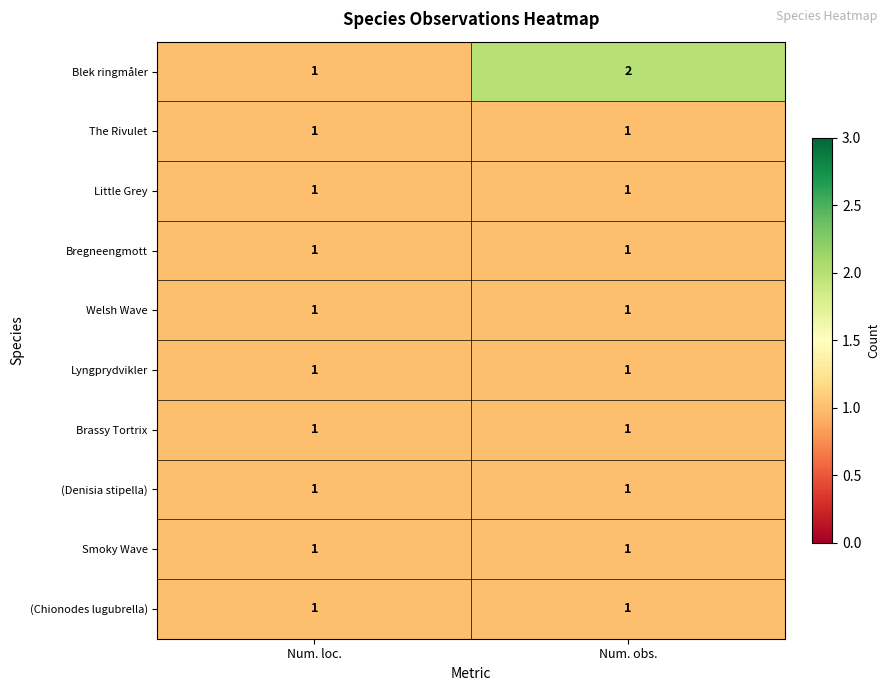

The value of Blek ringmåler at Num. loc. is 1. True or false?

True